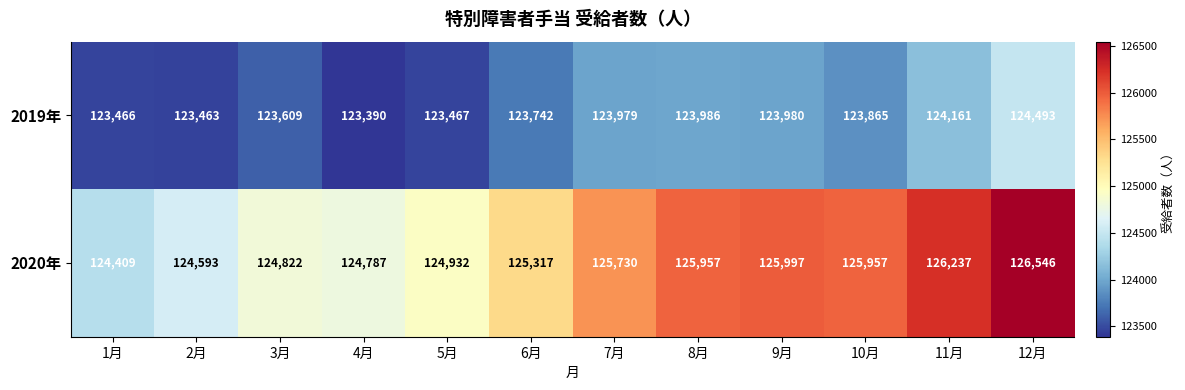

What value does the 2020年 series have at 5月, to the nearest 10?

124930